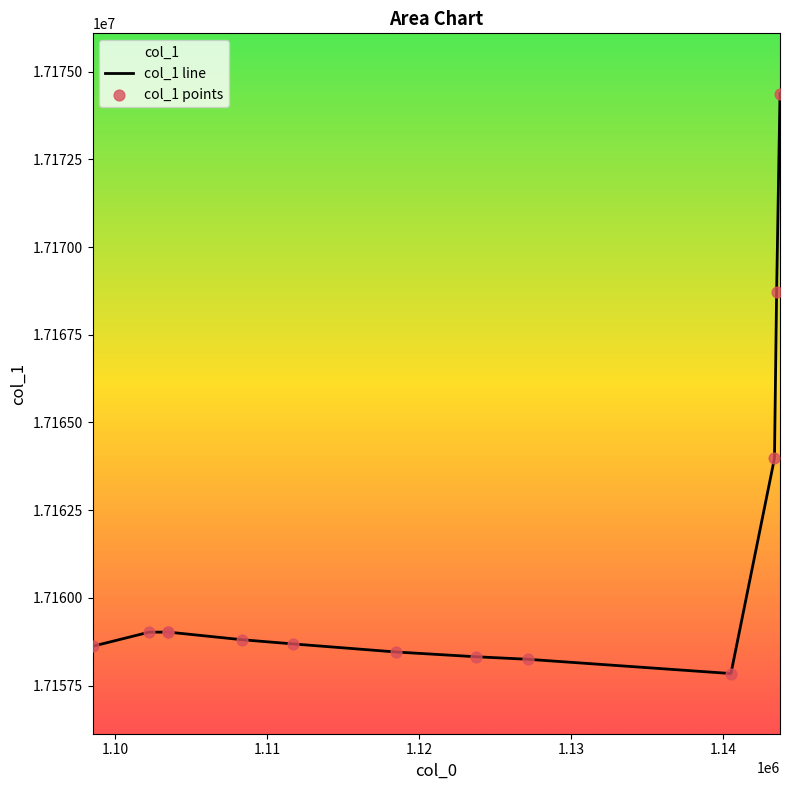

Is the value of col_1 line at 1.10 greater than the value of col_1 points at 1.13?

Yes